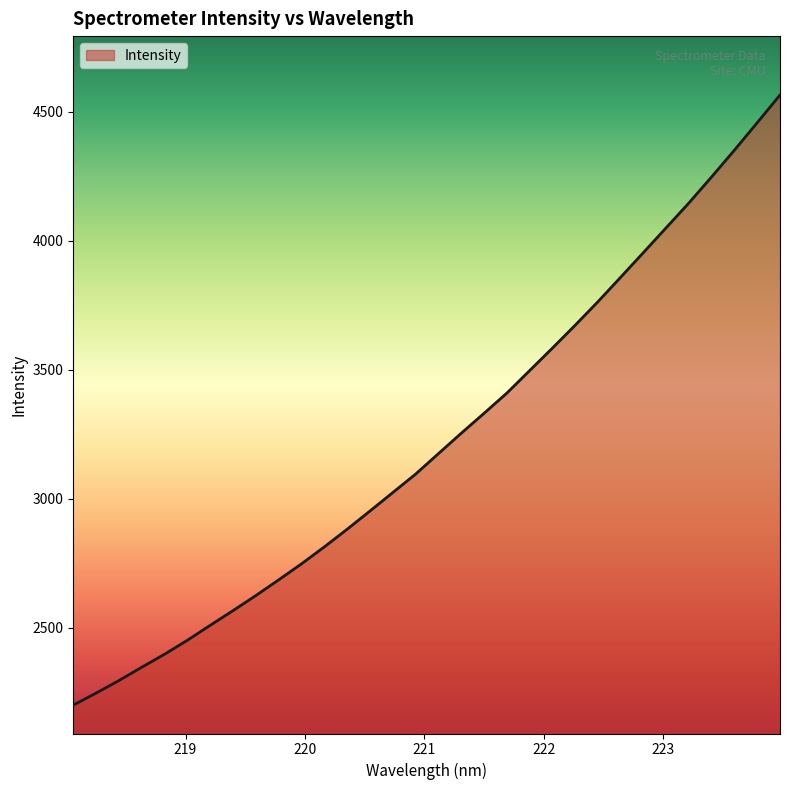

What is the difference between the maximum and minimum values?

2363.8